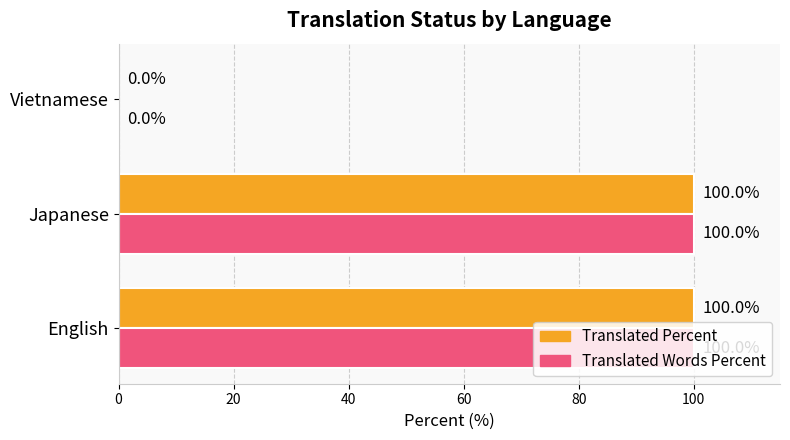

What is the sum of all Translated Percent values?

200